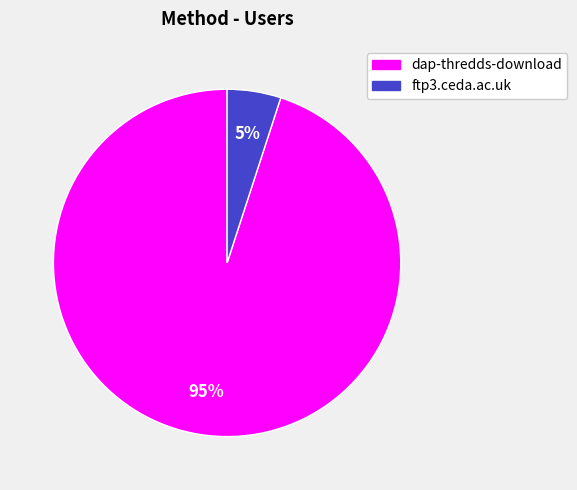

Count the number of slices in the pie.

2